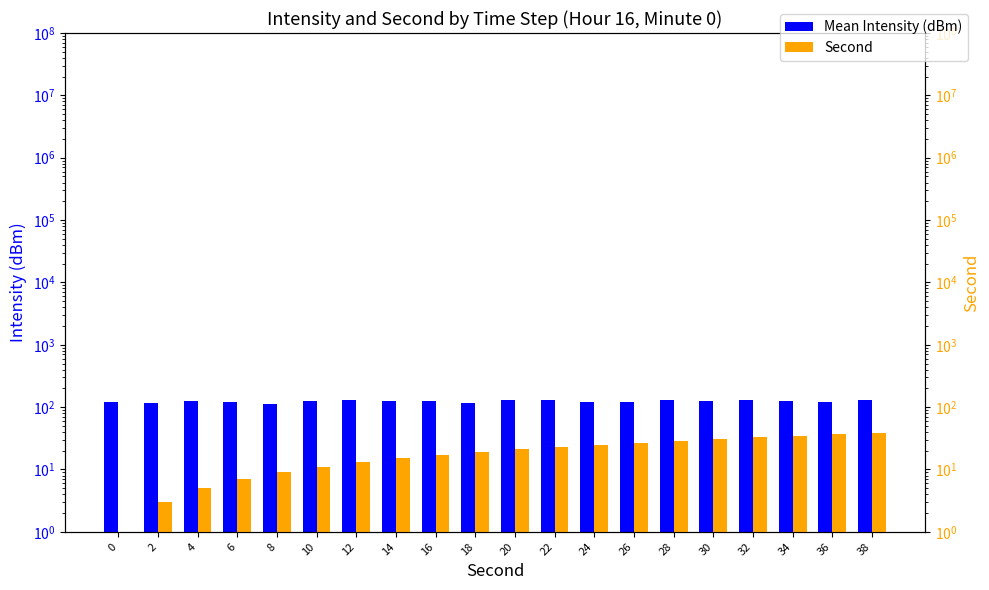

Rank the series by their average value, from highest to lowest.

Mean Intensity (dBm), Second